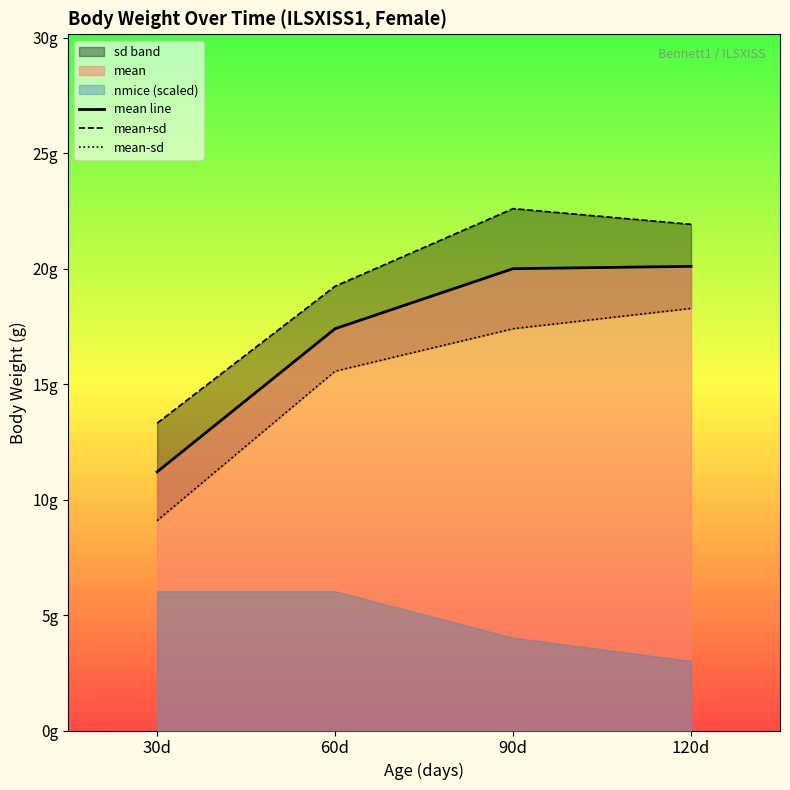

At which label is mean-sd closest to 13?

60d